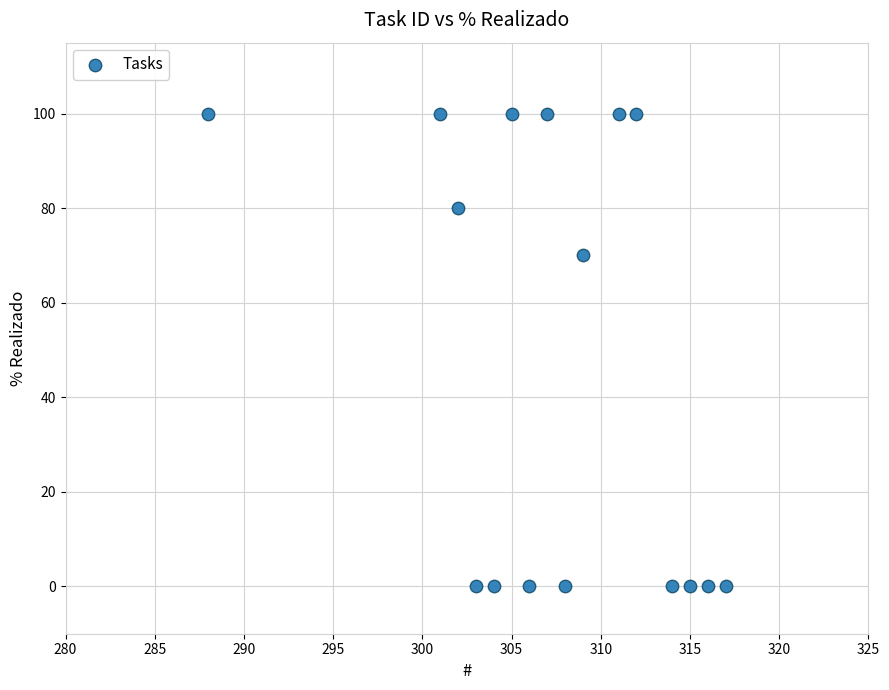

What is the range of X values (max minus min)?

29